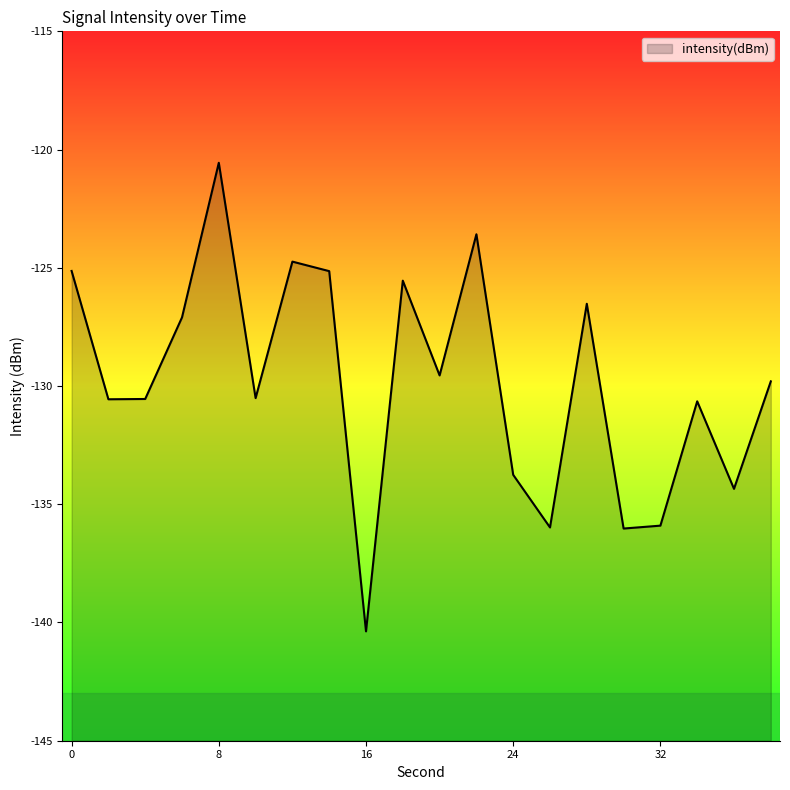

What is the sum of all values?

-2596.3